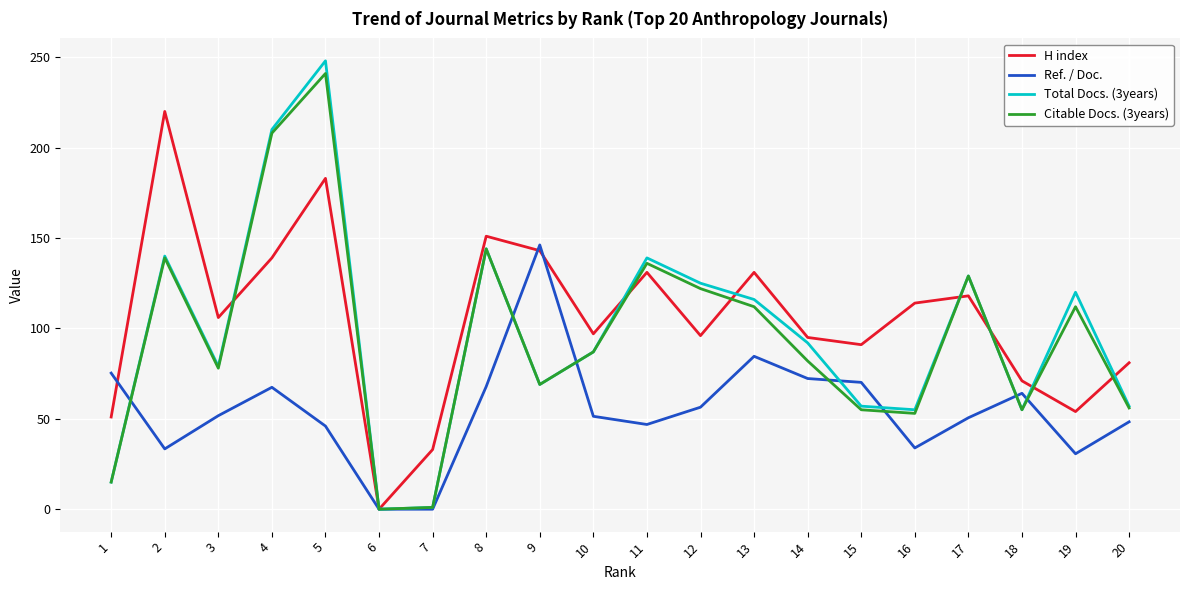

Which series has the largest range (max minus min)?

Total Docs. (3years)